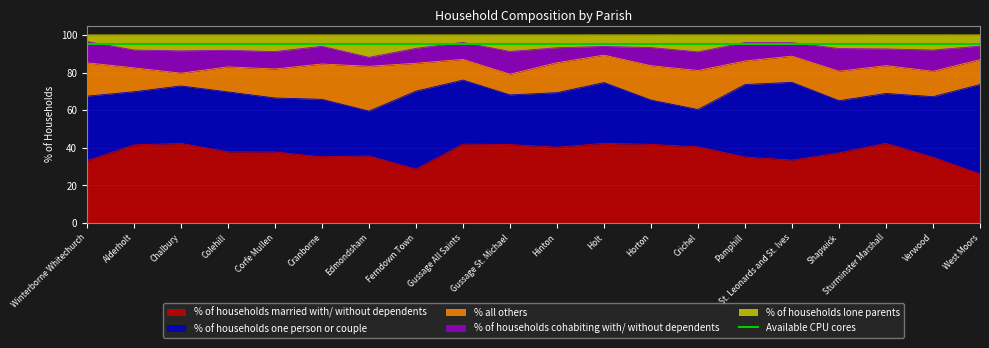

Between Gussage St. Michael and Shapwick, which series saw the biggest shift?

% all others